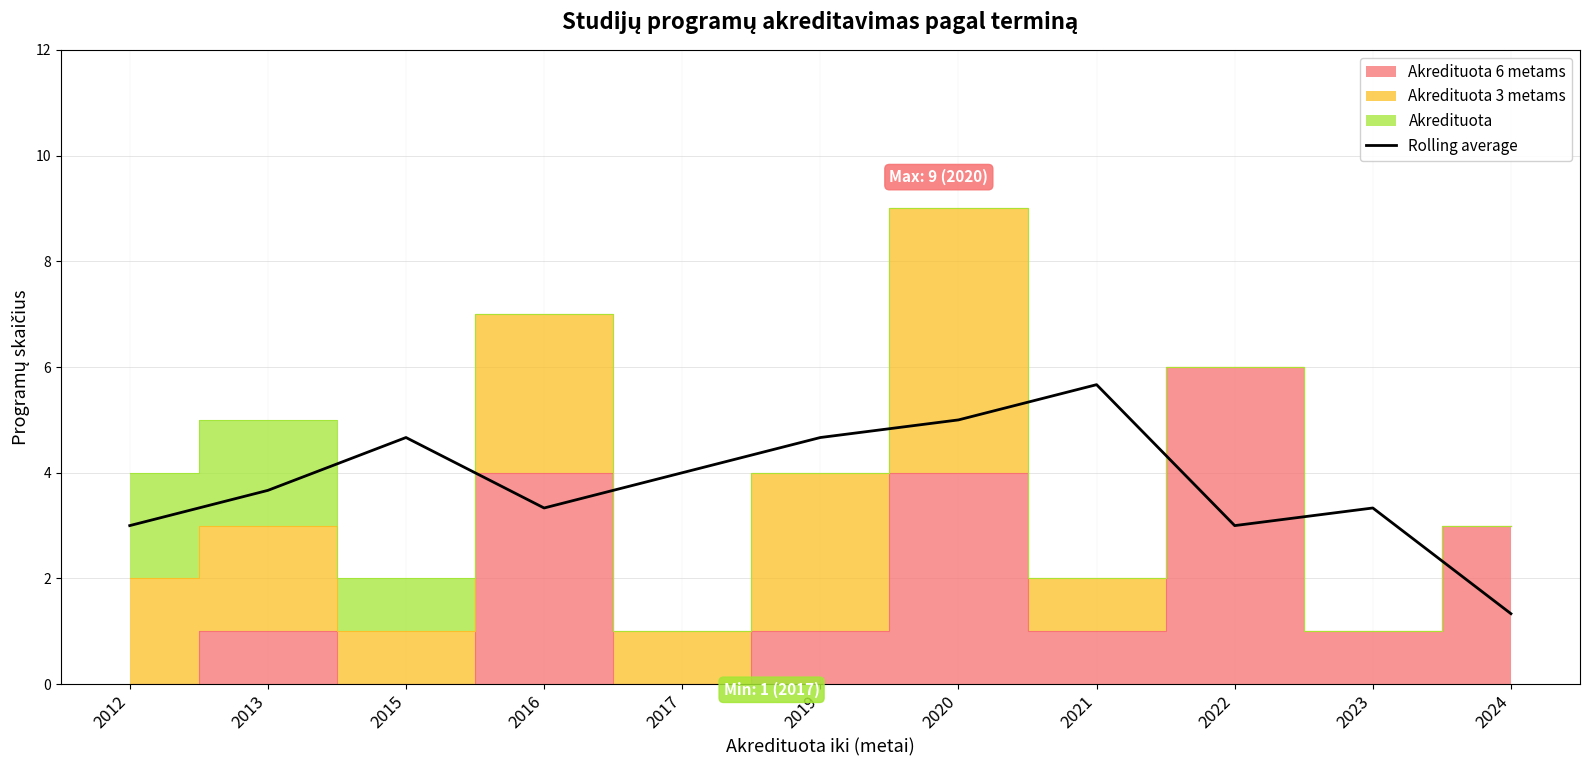

List the labels in order of value, smallest first.

2024, 2012, 2022, 2016, 2023, 2013, 2017, 2015, 2019, 2020, 2021